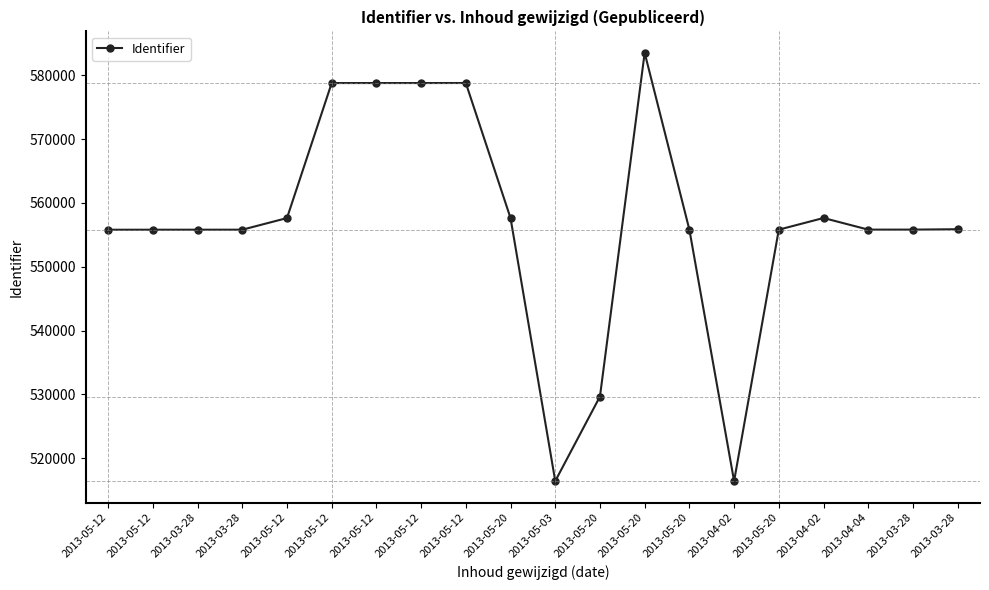

List the labels in order of value, smallest first.

2013-04-02, 2013-05-03, 2013-05-20, 2013-05-12, 2013-05-12, 2013-03-28, 2013-03-28, 2013-05-20, 2013-05-20, 2013-04-04, 2013-03-28, 2013-03-28, 2013-05-12, 2013-05-20, 2013-04-02, 2013-05-12, 2013-05-12, 2013-05-12, 2013-05-12, 2013-05-20